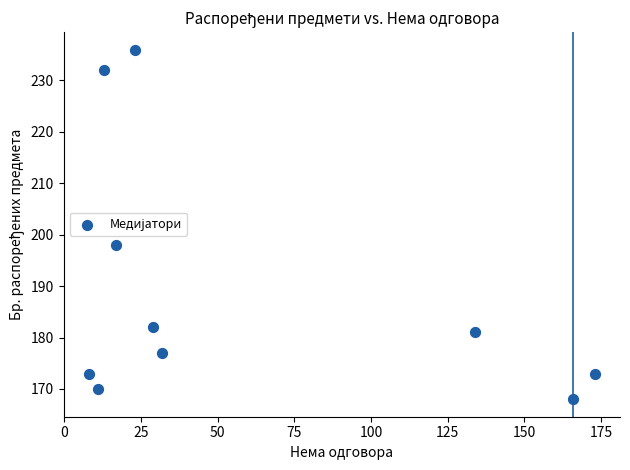

What Y value in the scatter plot is closest to 202?

198